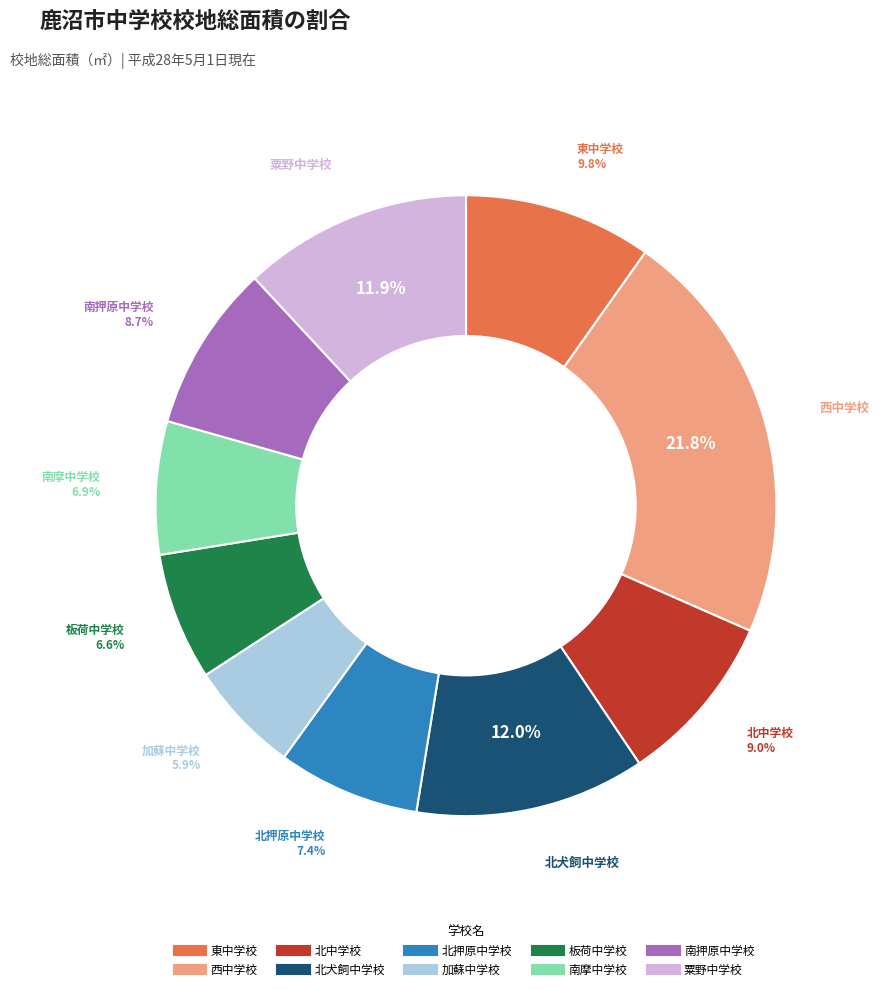

To the nearest percent, what is the difference between the largest and smallest slice percentages?

16%